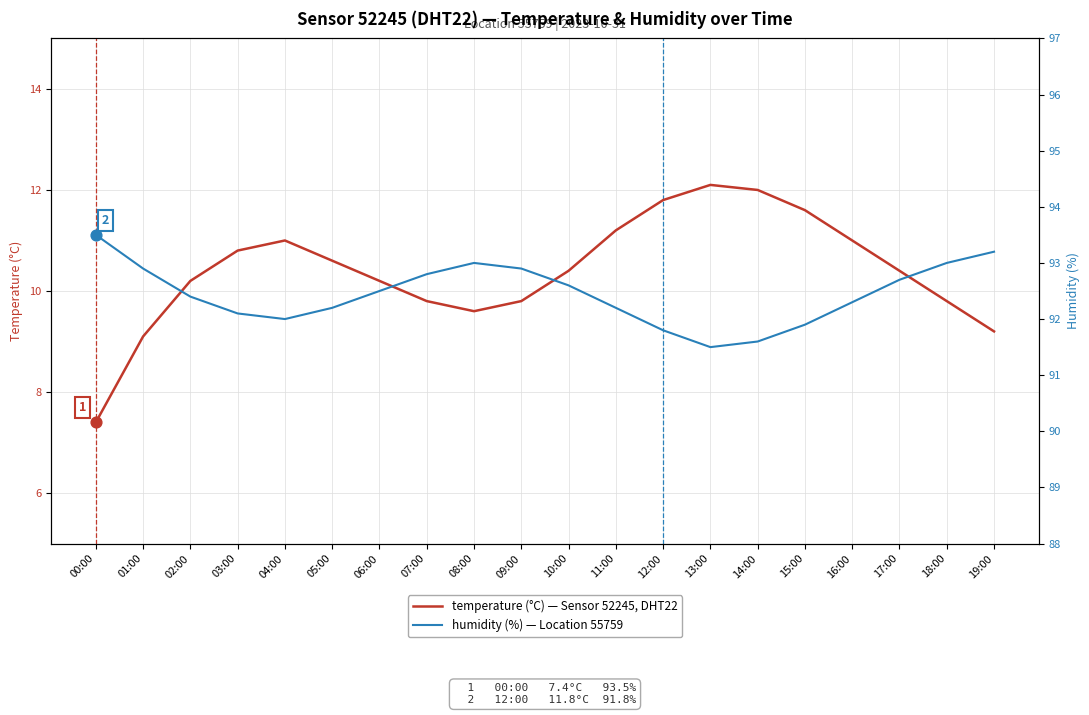

Which series reaches the maximum Y coordinate?

humidity (%)